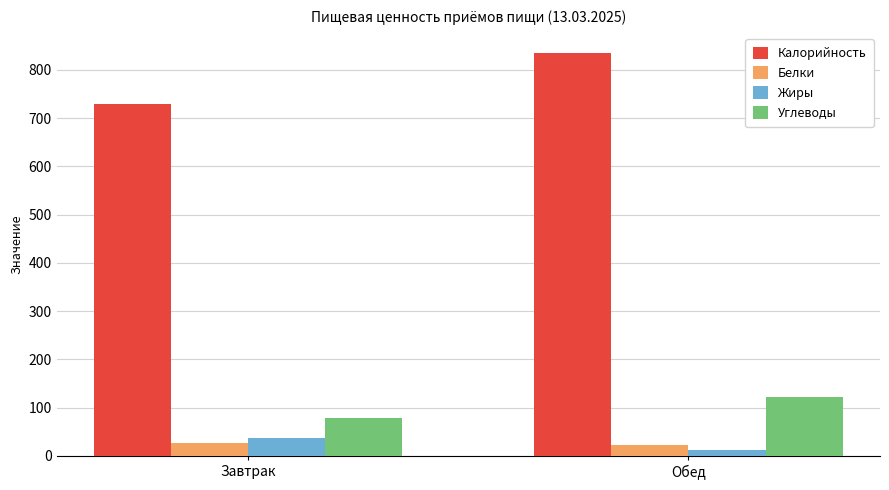

How many groups of bars are there?

2